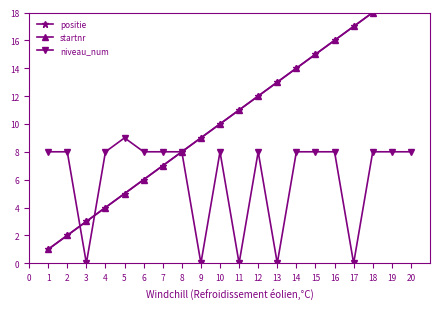

True or false: positie and startnr intersect in this chart.

False